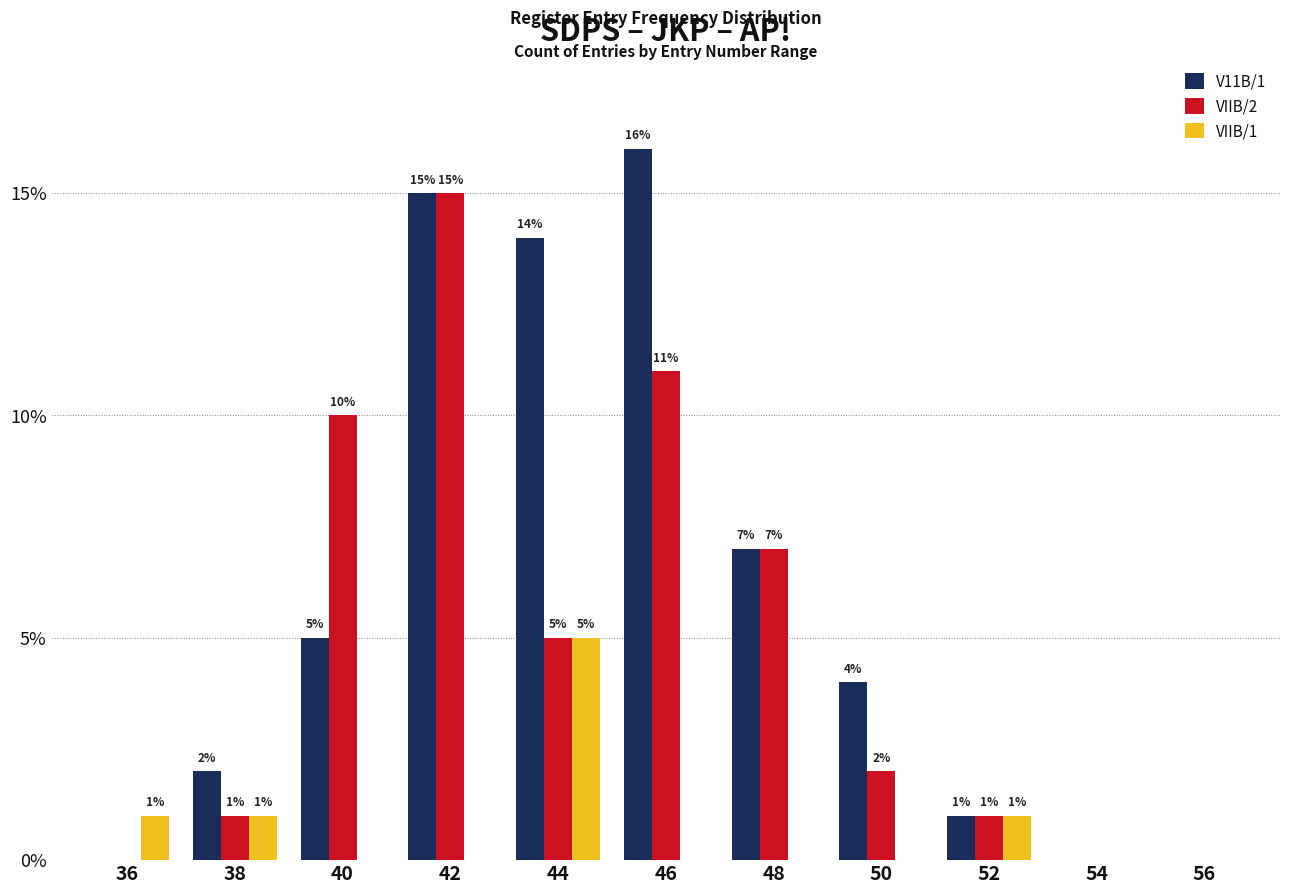

What is the average value of the VIIB/2 series?

5